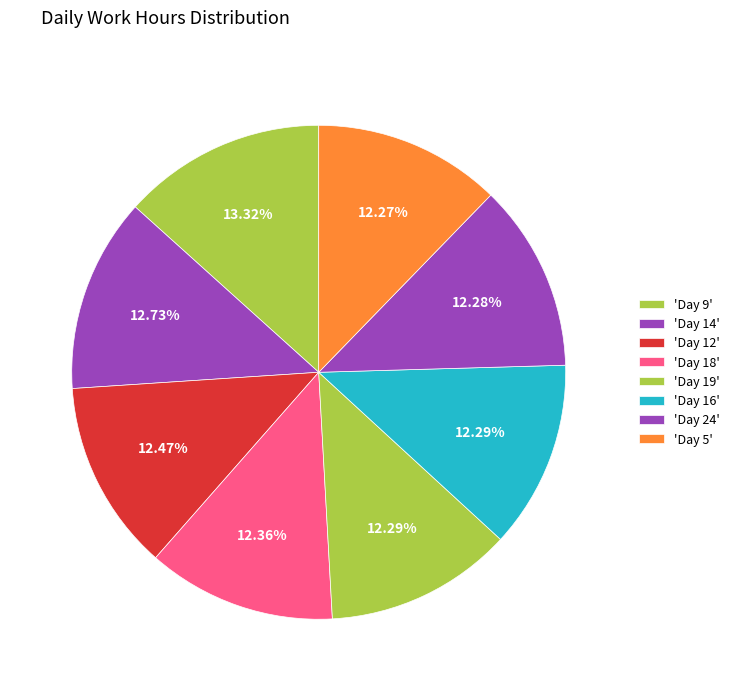

Count the number of slices in the pie.

8